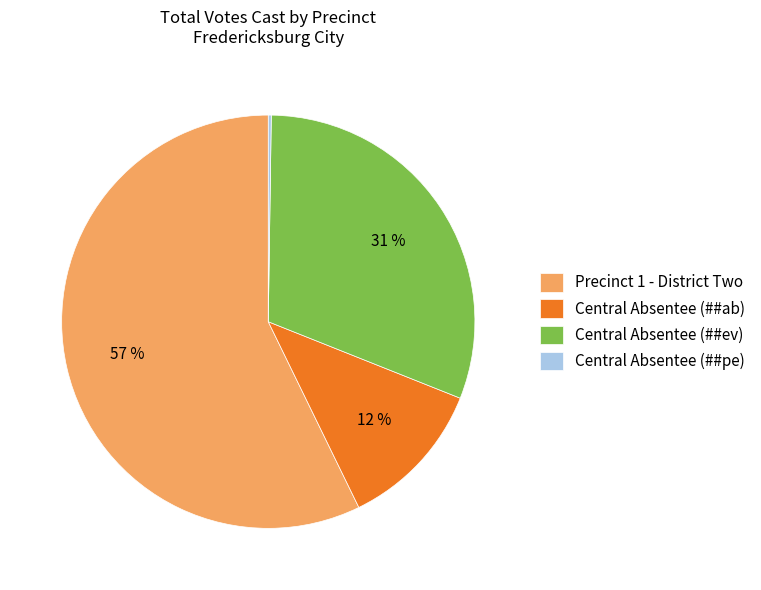

Which slice is the largest?

Precinct 1 - District Two